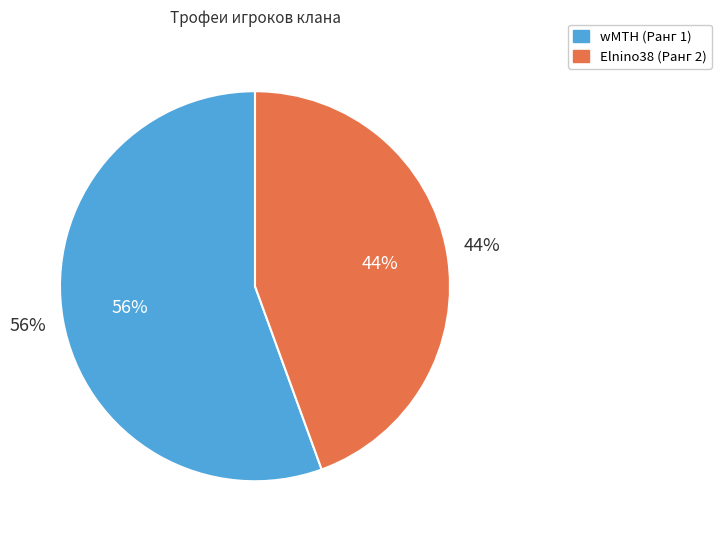

Between Elnino38 (Ранг 2) and wMTH (Ранг 1), which is larger?

wMTH (Ранг 1)